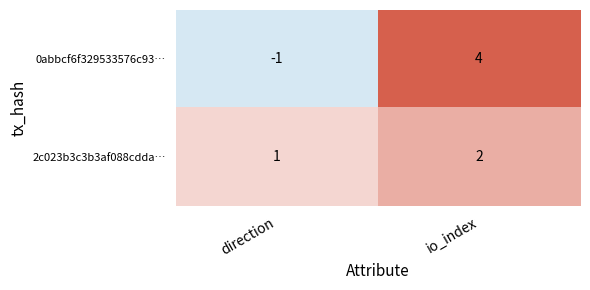

What is the difference between the maximum and minimum values in the 0abbcf6f329533576c93… series?

5